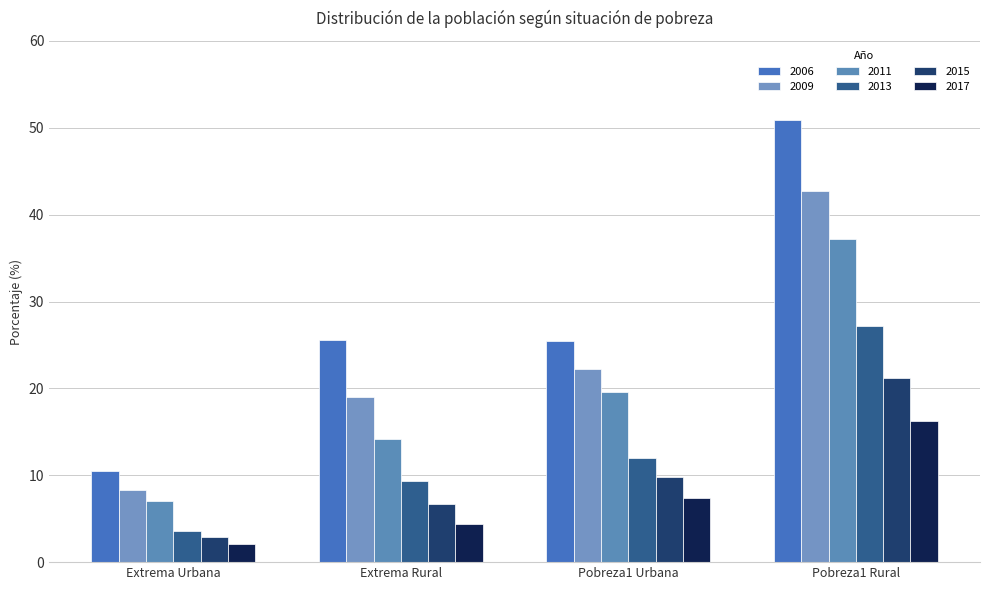

How many data points does each series have?

4